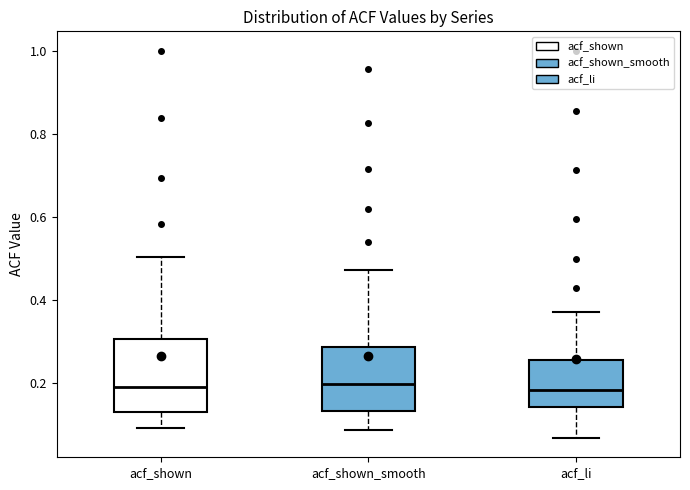

Where is the lower edge of the box for acf_li on the y-axis? The values are not printed on the chart, so give them approximately, as read against the axis.

0.14